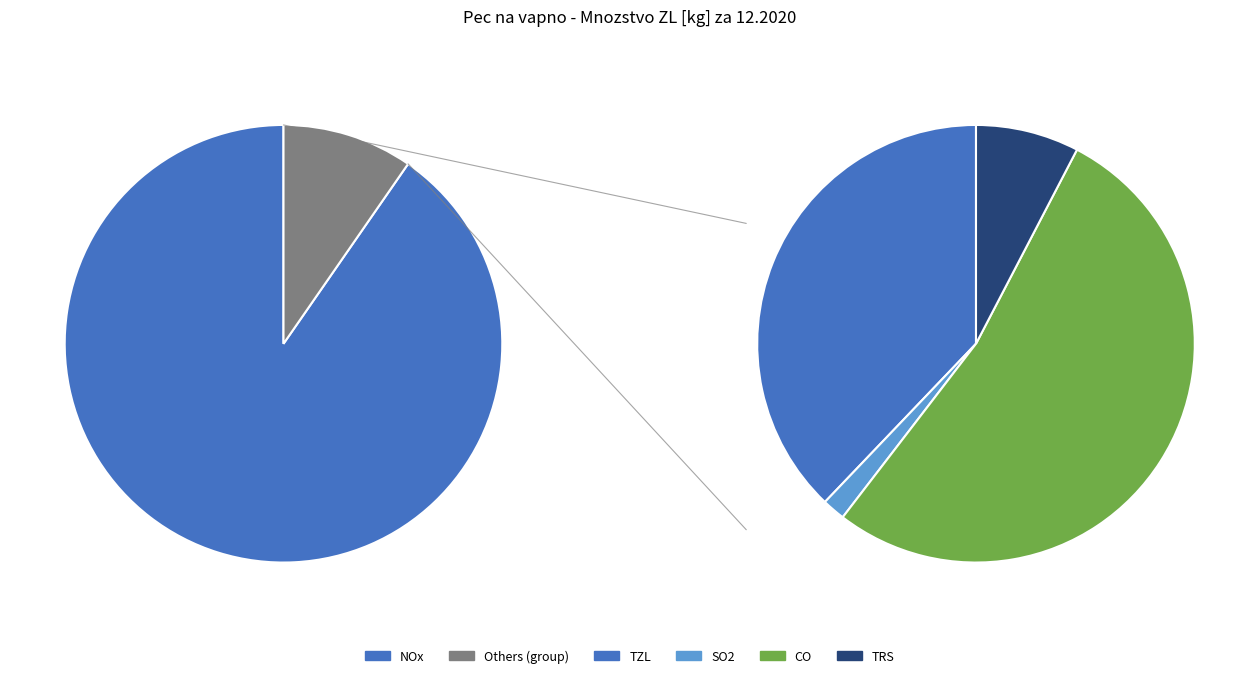

Is there any slice that represents more than half of the pie?

Yes